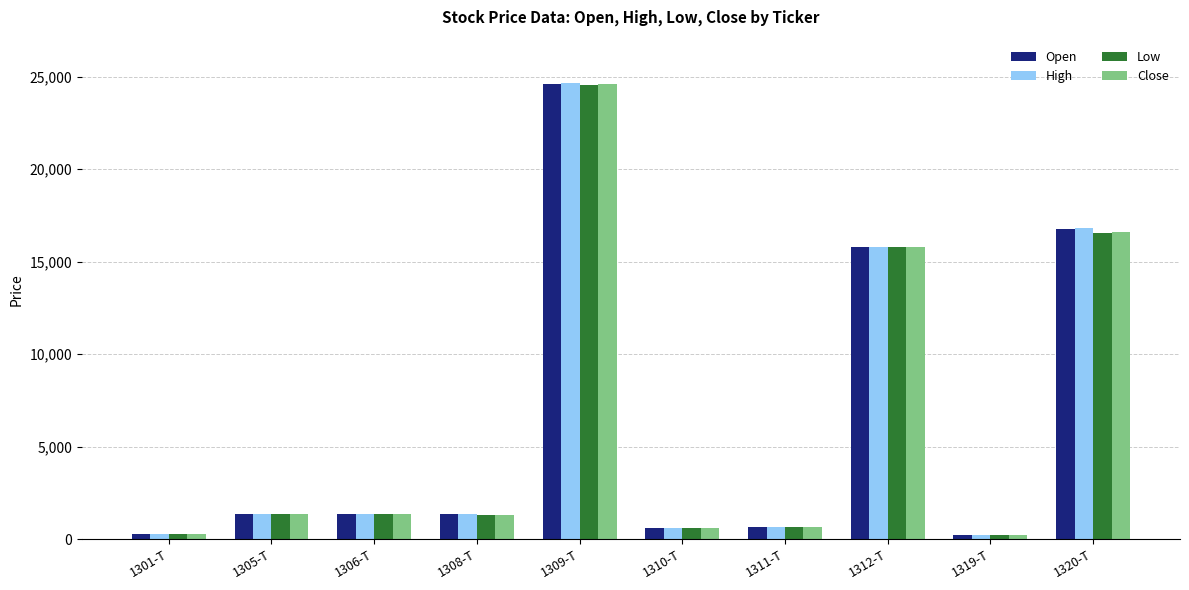

What position from the left is 1311-T?

7